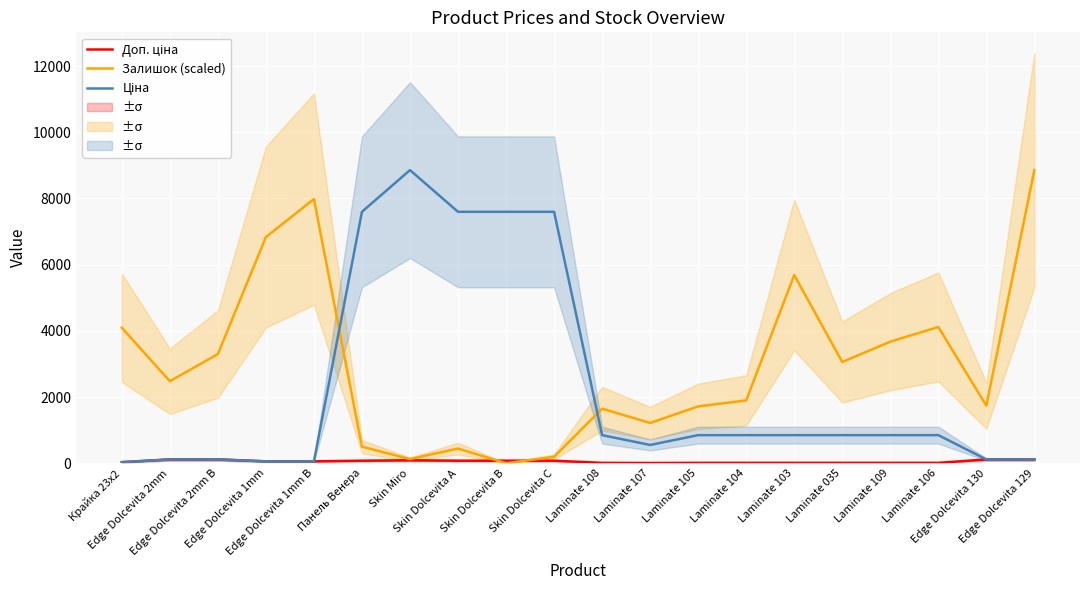

Where is Ціна nearest to the value 4444?

Панель Венера